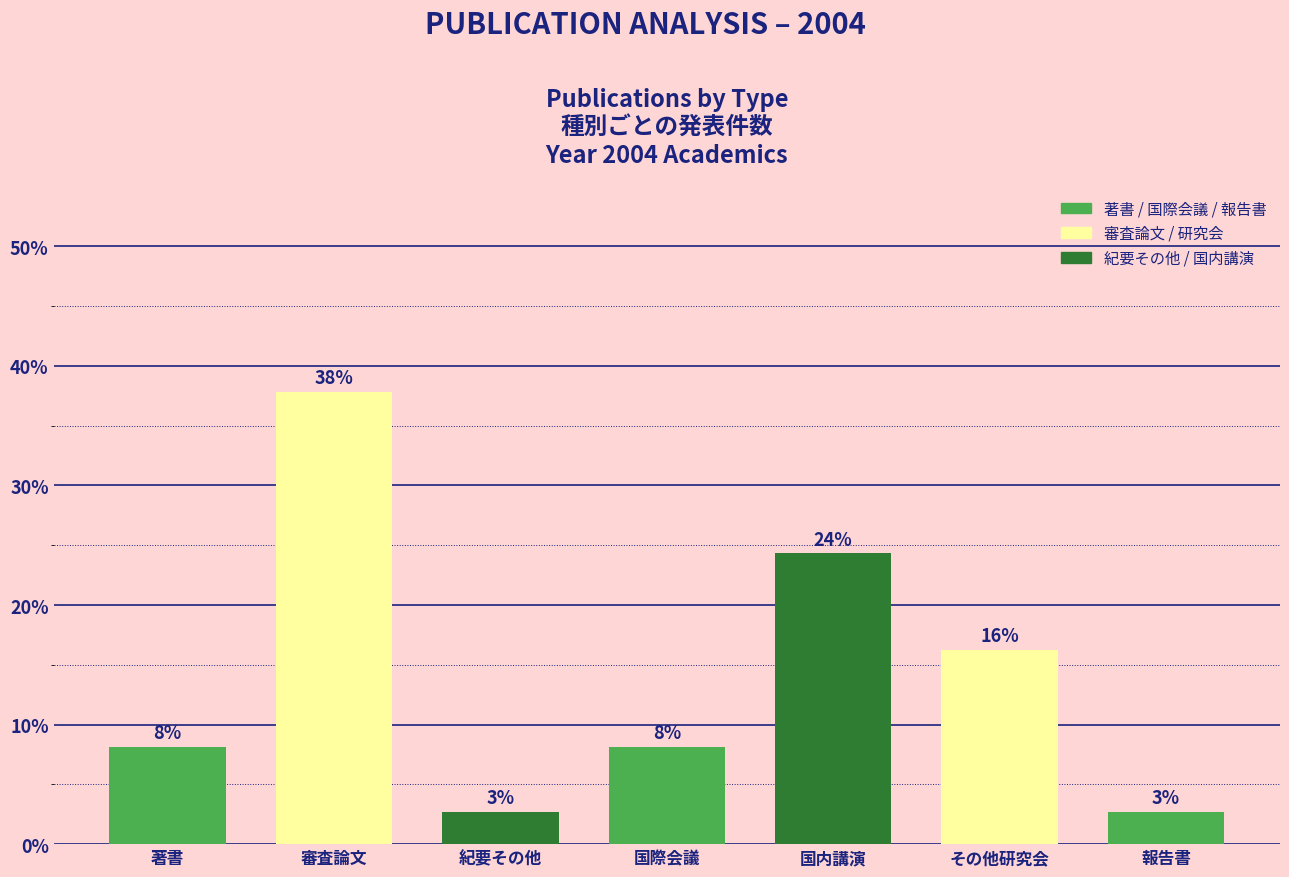

Rank the categories by value from lowest to highest.

紀要その他, 報告書, 著書, 国際会議, その他研究会, 国内講演, 審査論文